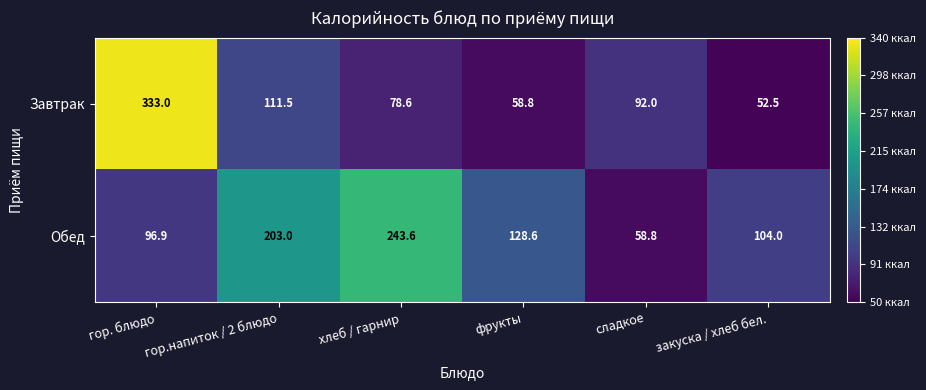

At which label is Обед closest to 151?

фрукты